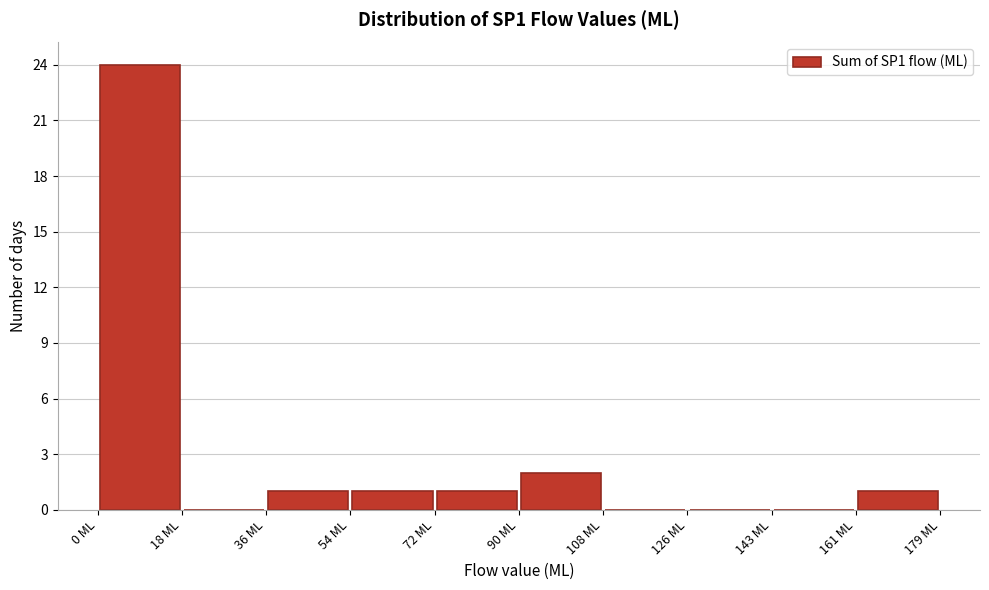

Reading left to right, list every bar in this chart as the range it spans on the x-axis followed by its height. Neither the bar edges nor the heights are printed on the chart, so give them approximately, as read against the axes.

0 to 18: 24
18 to 36: 0
36 to 54: 1
54 to 72: 1
72 to 90: 1
90 to 108: 2
108 to 126: 0
126 to 144: 0
144 to 162: 0
162 to 180: 1